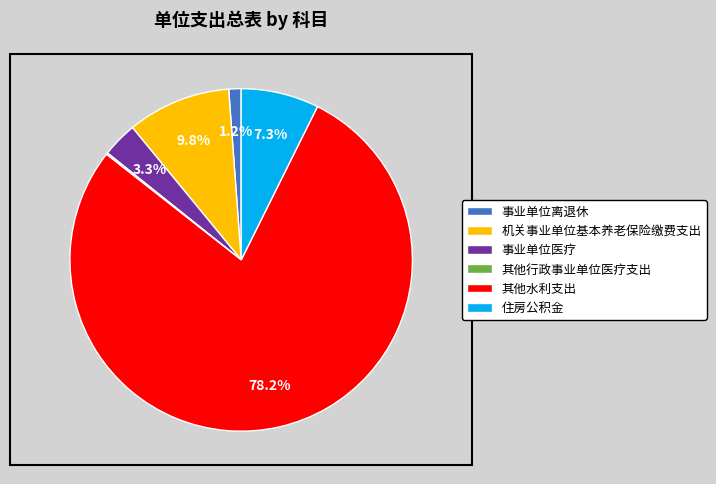

Combined, do 事业单位医疗 and 事业单位离退休 account for over 50%?

No